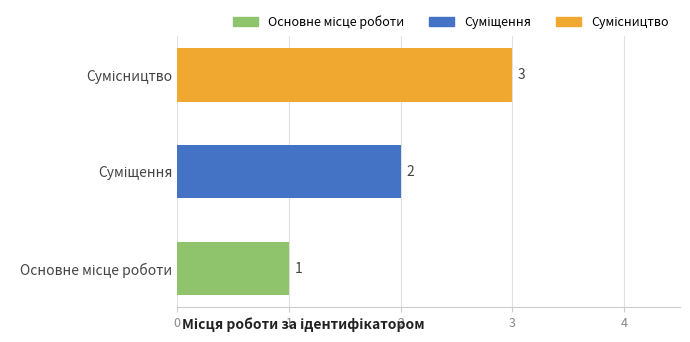

What is the greatest value displayed?

3